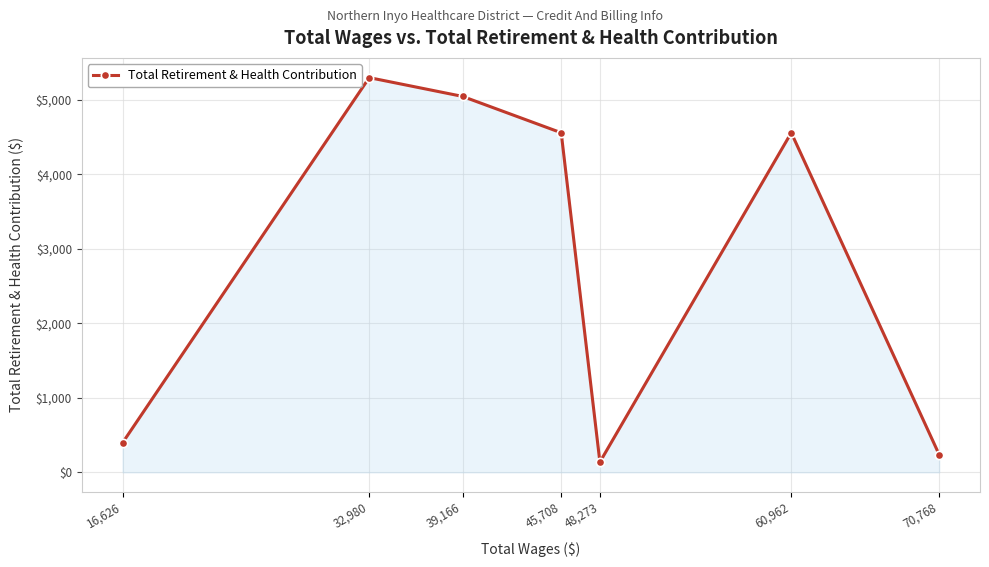

What is the smallest value displayed?

138